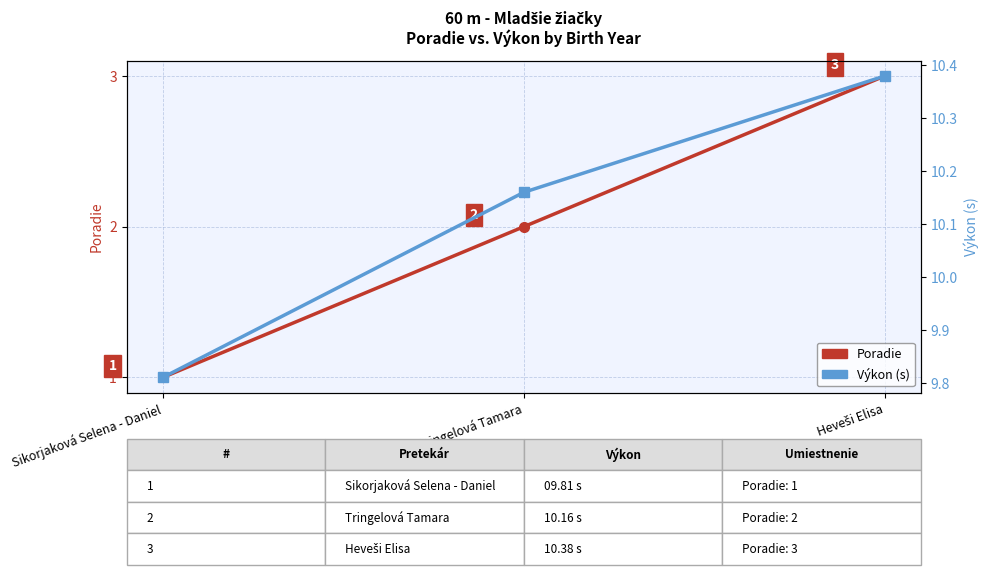

What is the maximum value shown in the chart?

10.4